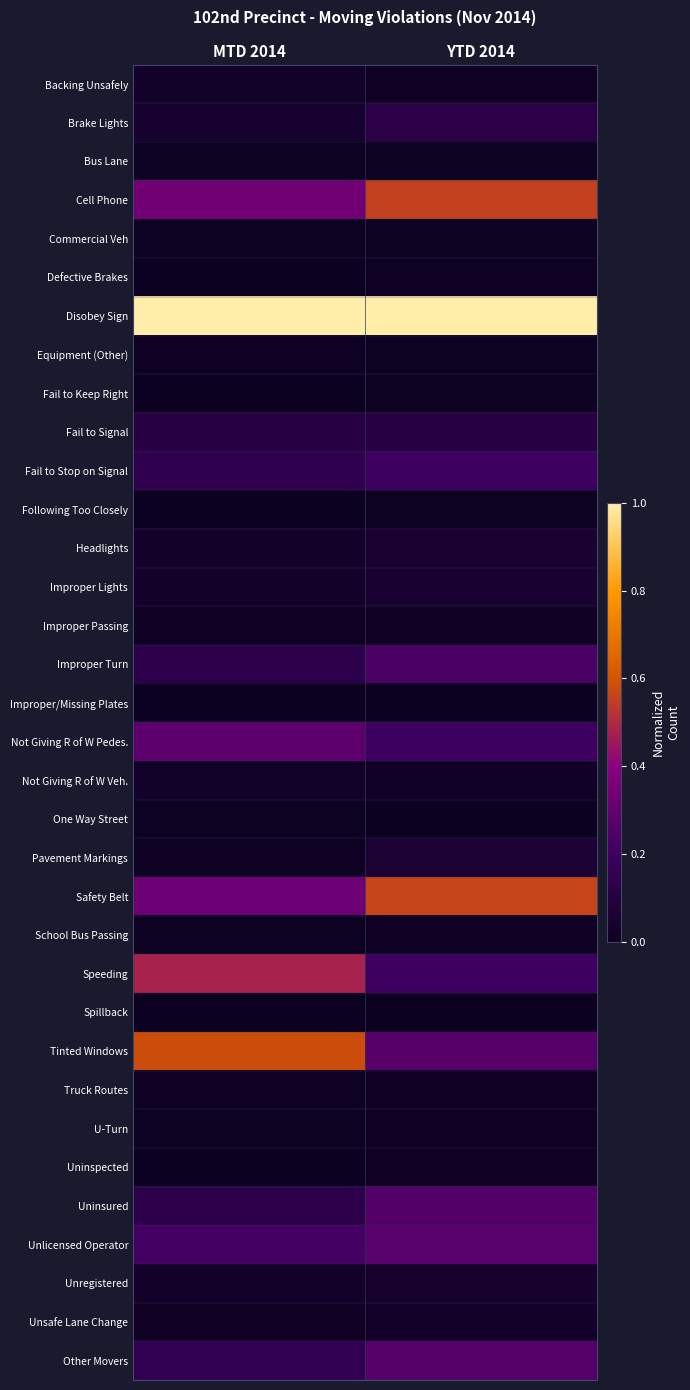

What is the total value across all series at MTD 2014?

4.2